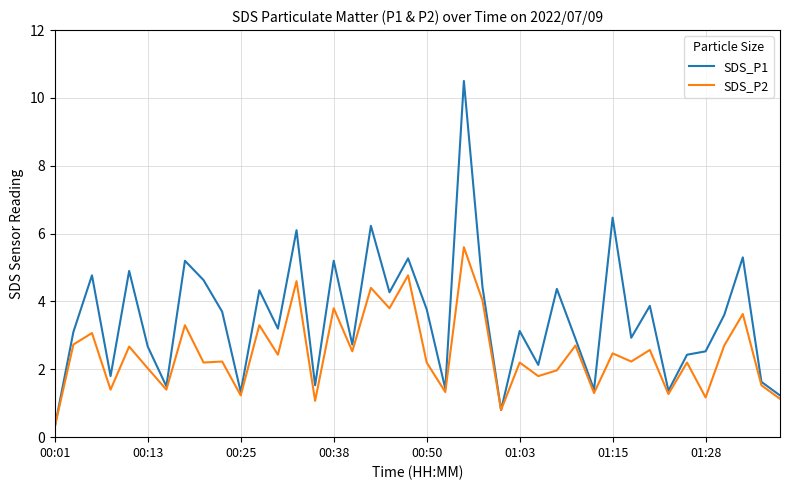

List the series in order of their overall mean, lowest first.

SDS_P2, SDS_P1